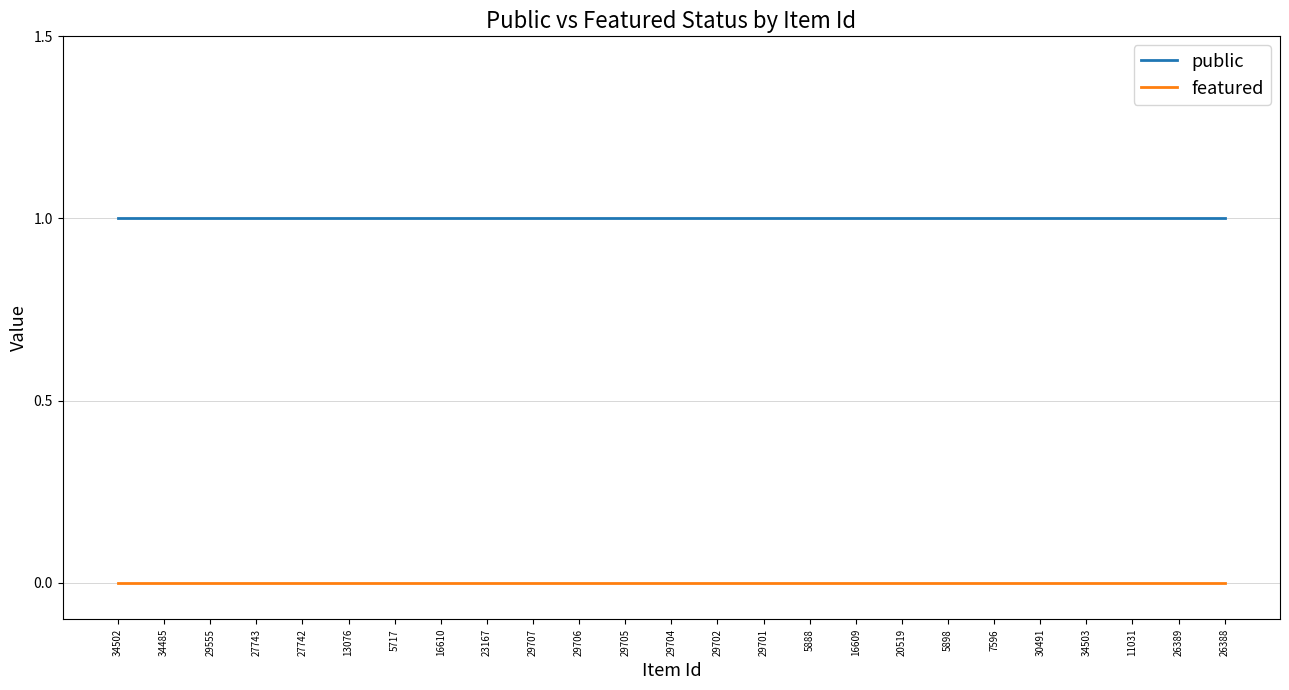

What are all the series names shown in the legend?

public, featured